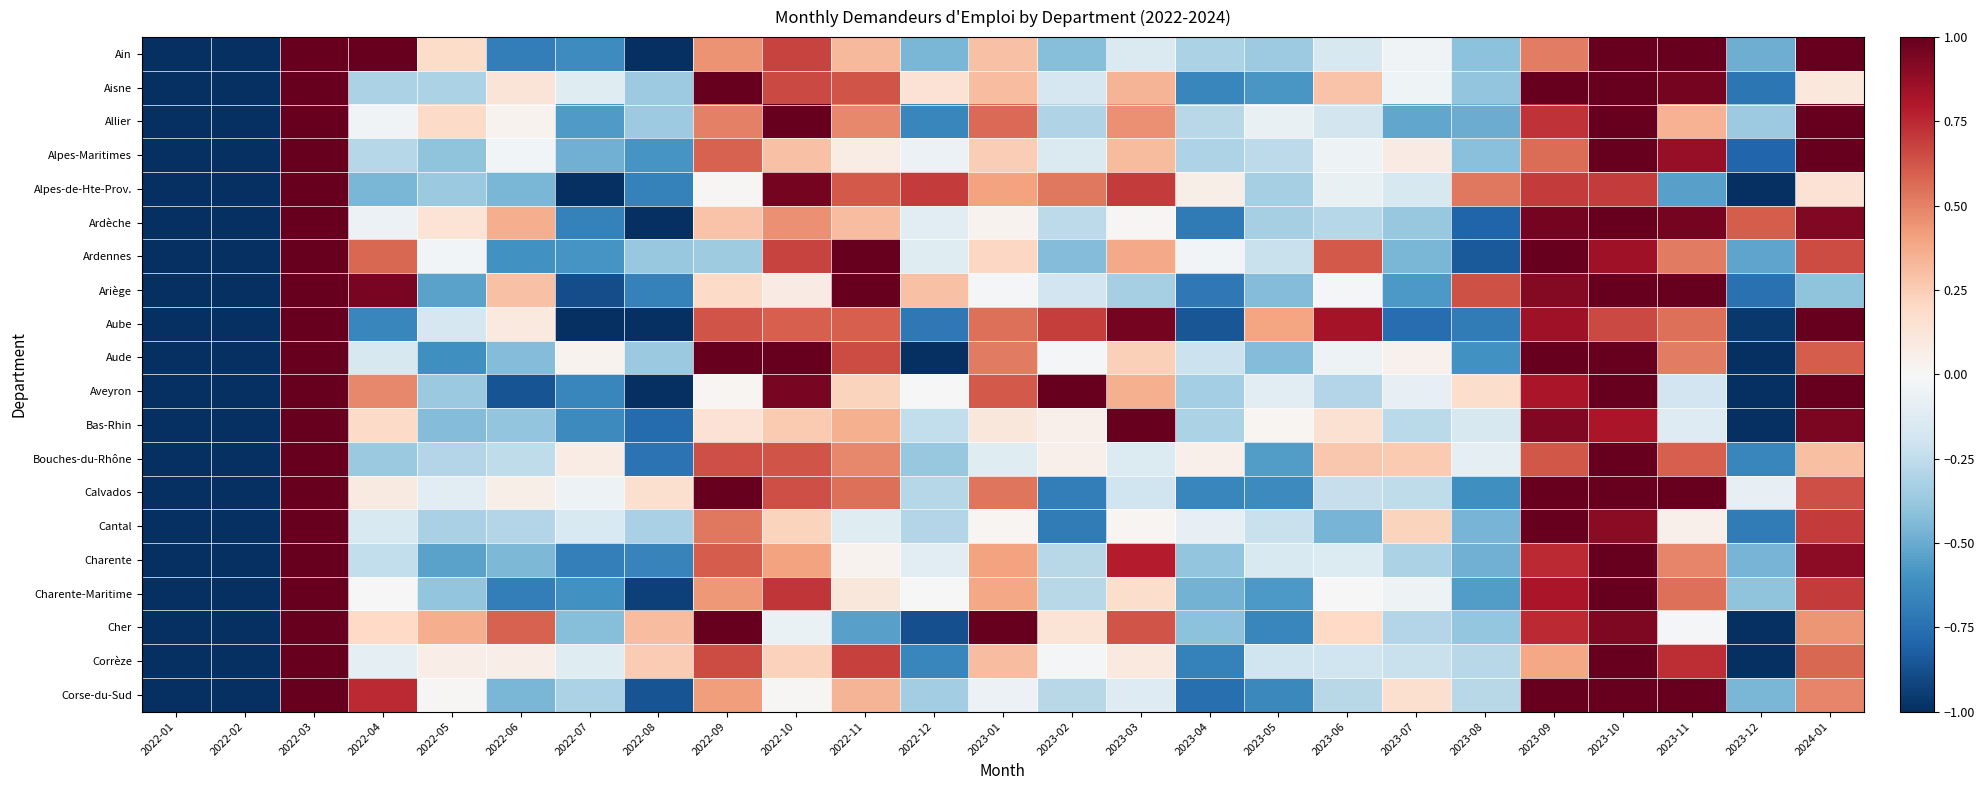

Which label corresponds to the smallest value in the chart?

2022-01